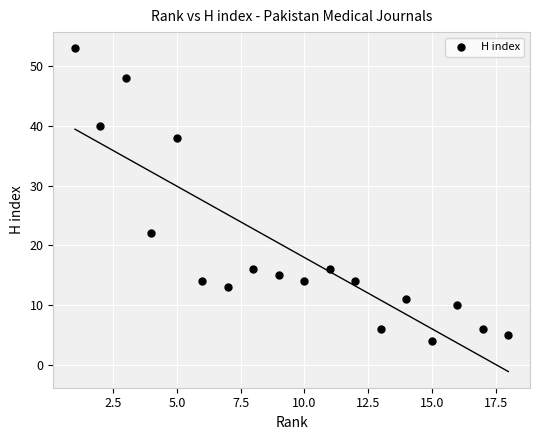

What is the range of X values (max minus min)?

17